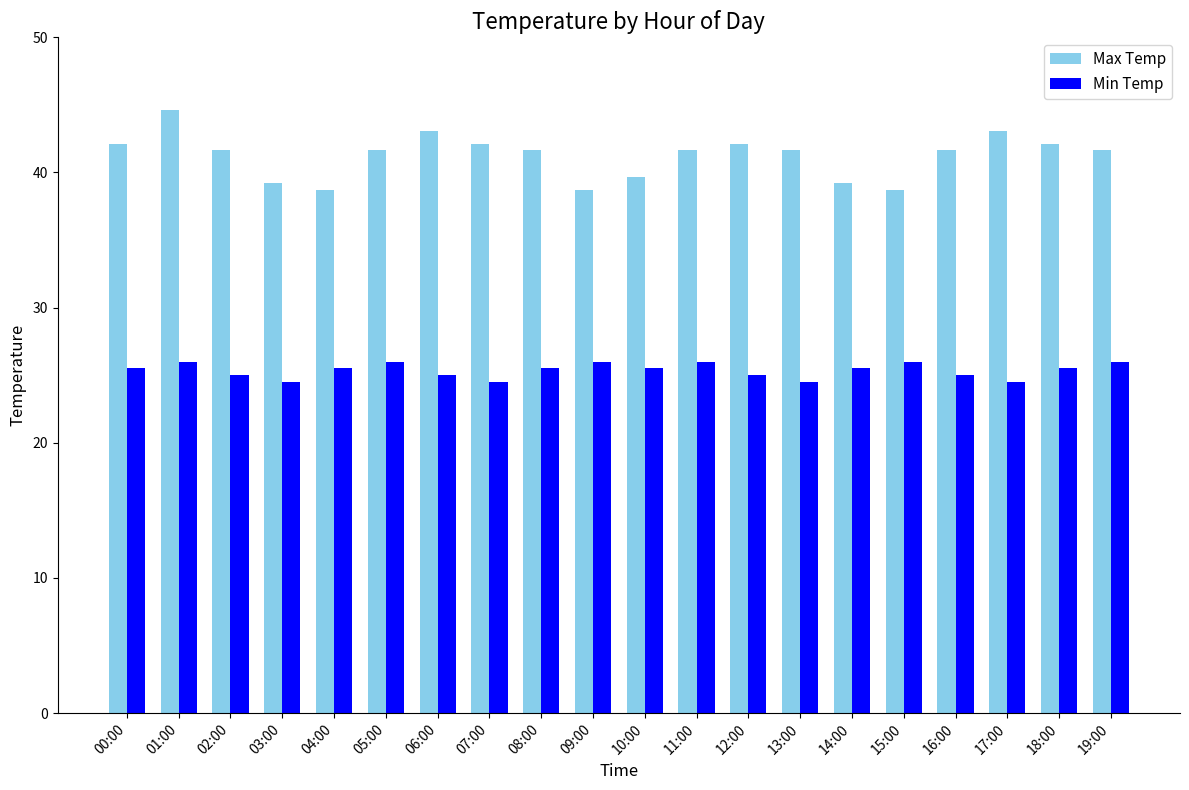

Rank the series at 10:00 from lowest to highest value.

Min Temp, Max Temp